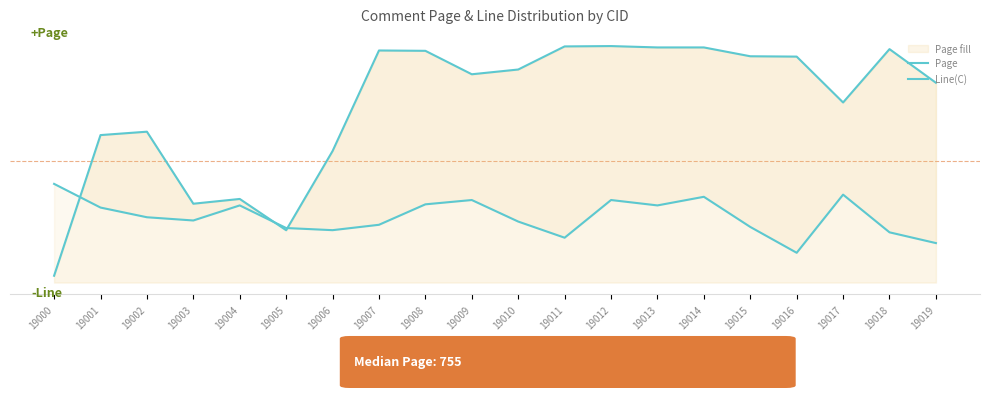

Reading left to right, transcribe all the data shown in this chart.

Page: 155.0	569.0	579.0	367.0	381.0	289.0	522.0	818.0	817.0	748.0	762.0	830.0	831.0	827.0	827.0	801.0	800.0	665.0	822.0	723.0
Line(C): 425.4	355.7	327.2	317.7	362.0	295.5	289.1	305.0	365.2	377.9	314.5	267.0	377.9	362.0	387.4	298.7	222.6	393.7	282.8	251.1